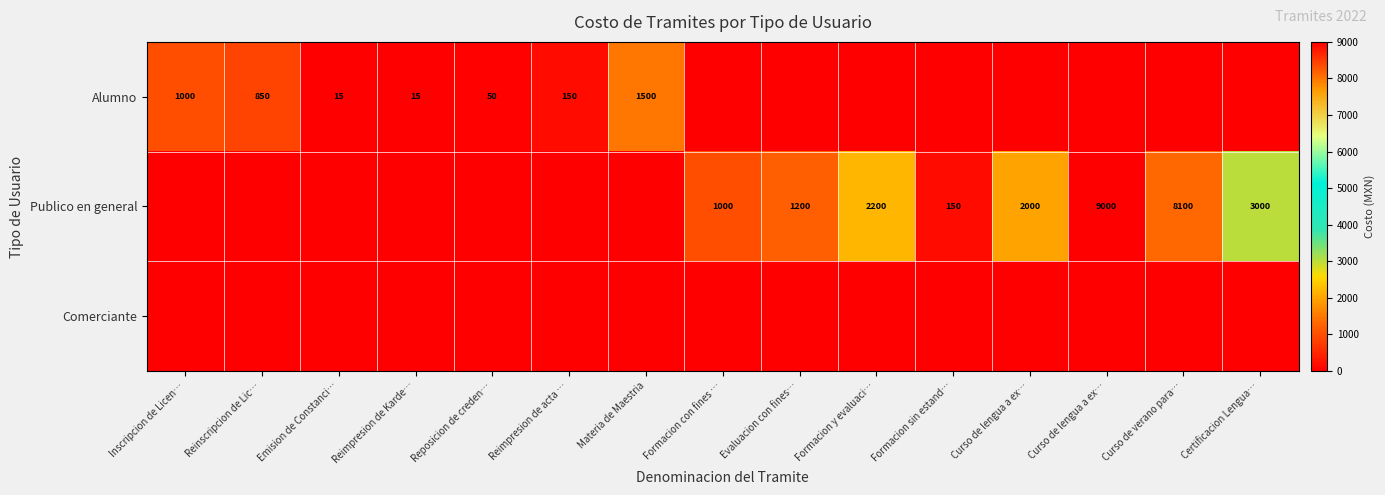

List the series in order of their peak value, highest first.

Publico en general, Alumno, Comerciante